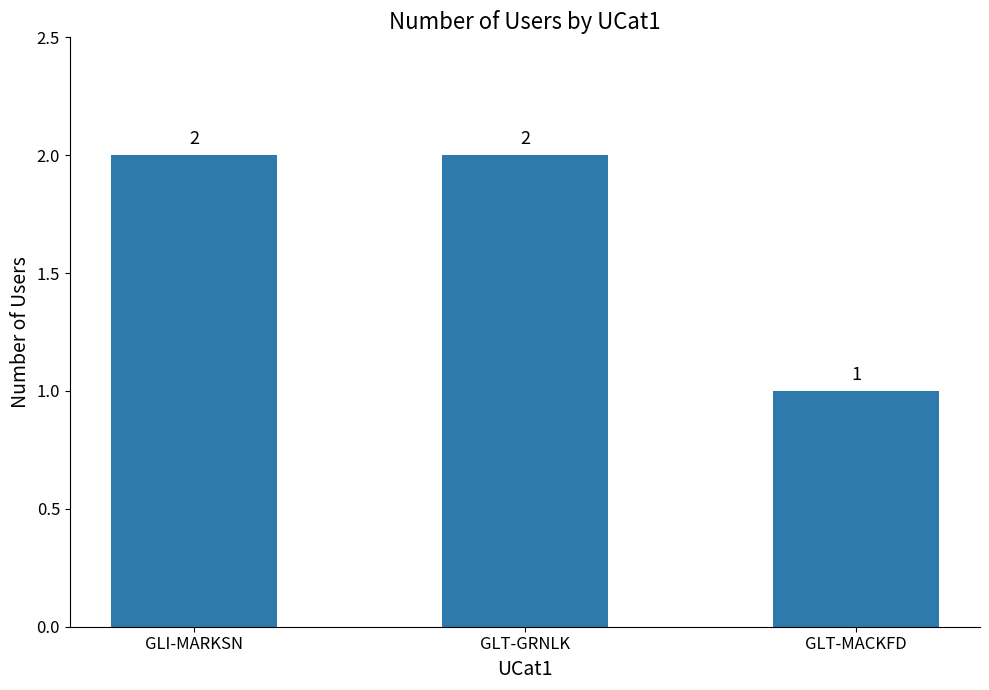

What is the smallest value displayed?

1